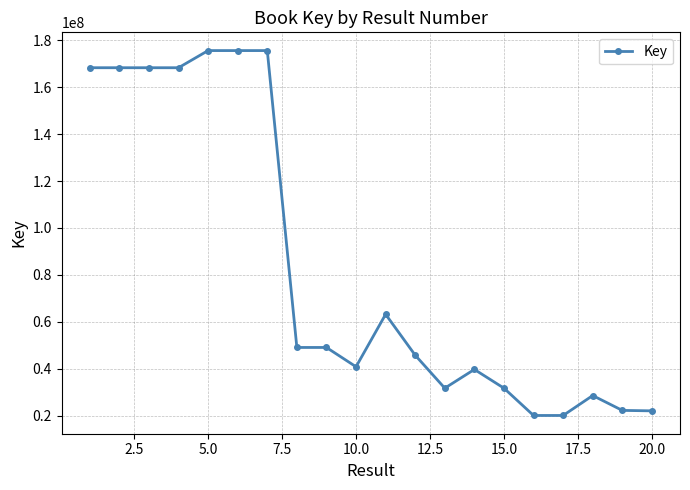

Does the chart display data point markers on the line(s)?

Yes